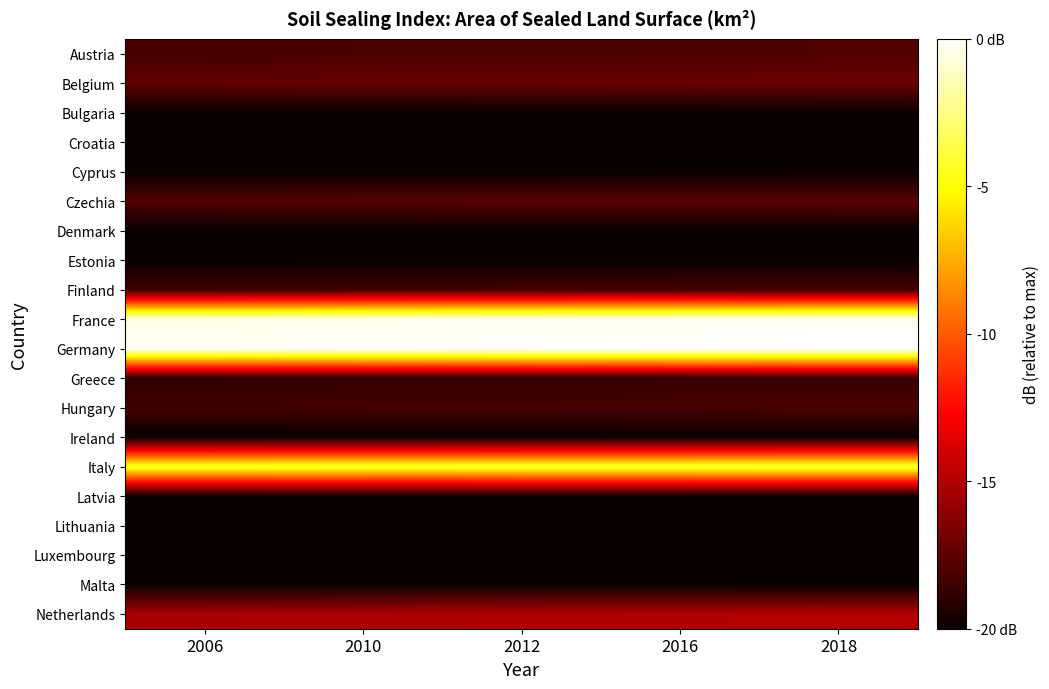

What is the smallest value displayed?

-20.0